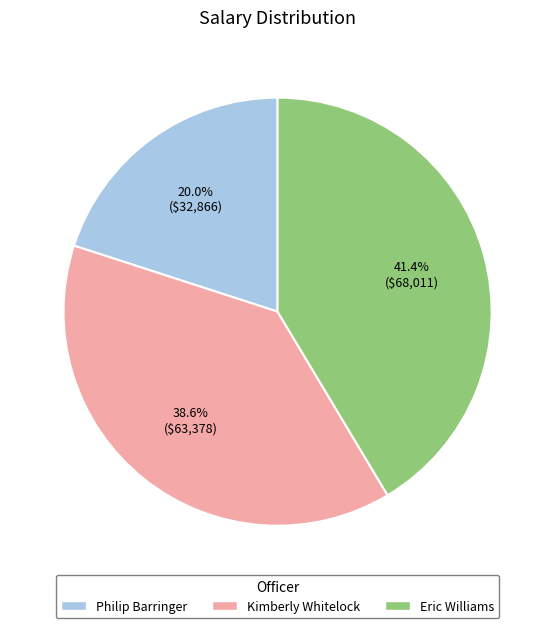

Count the number of slices in the pie.

3